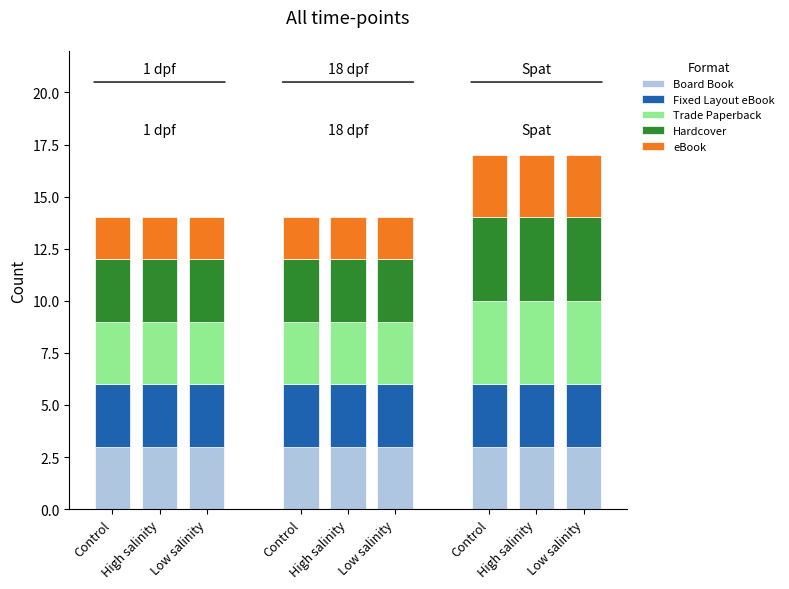

True or false: eBook has a value of 3 at Low salinity.

True